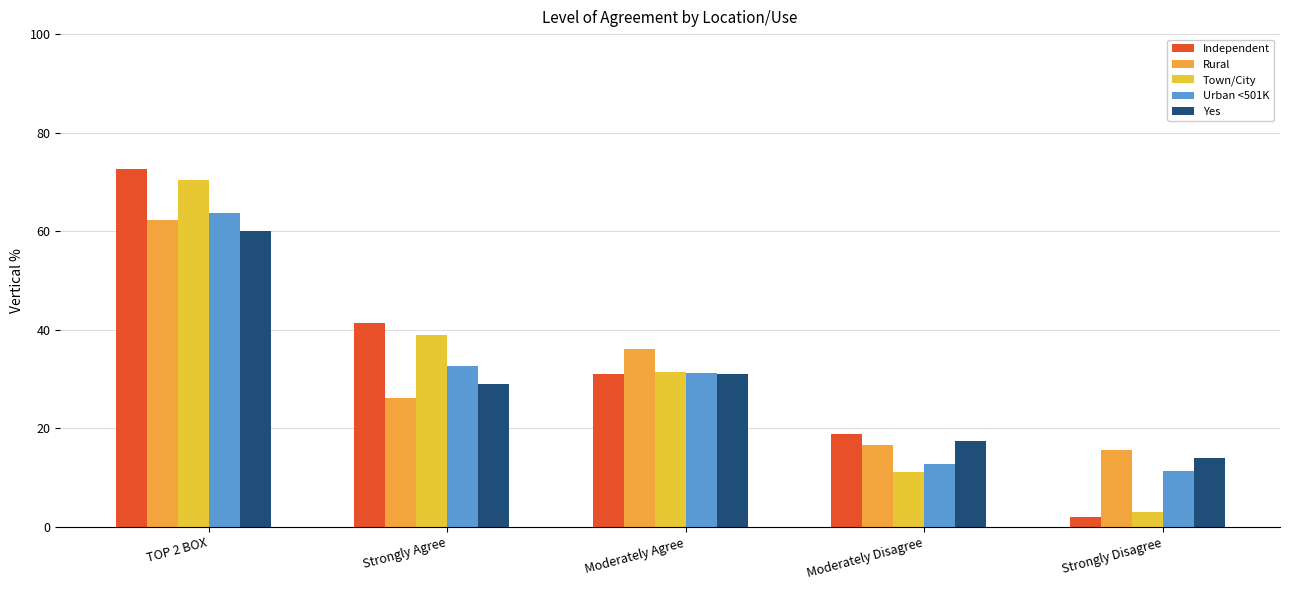

Which category has the lowest value in the Independent series?

Strongly Disagree